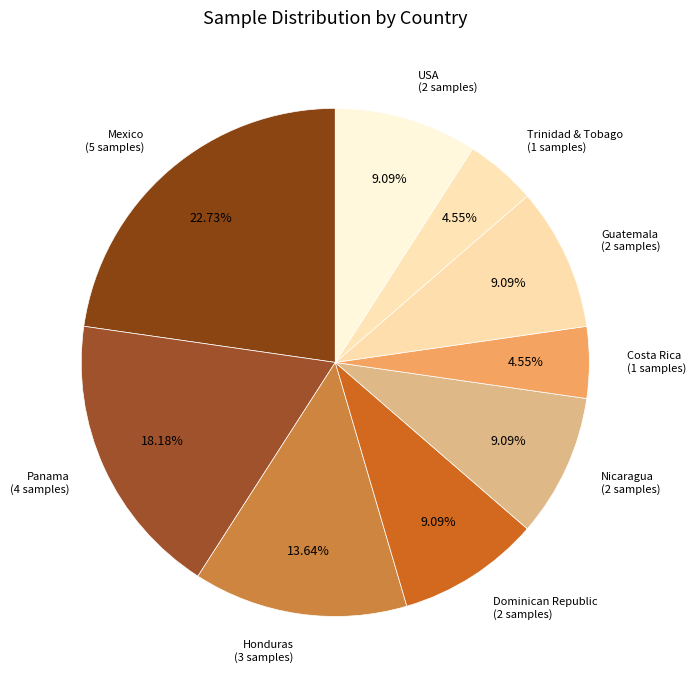

Count the number of slices in the pie.

9